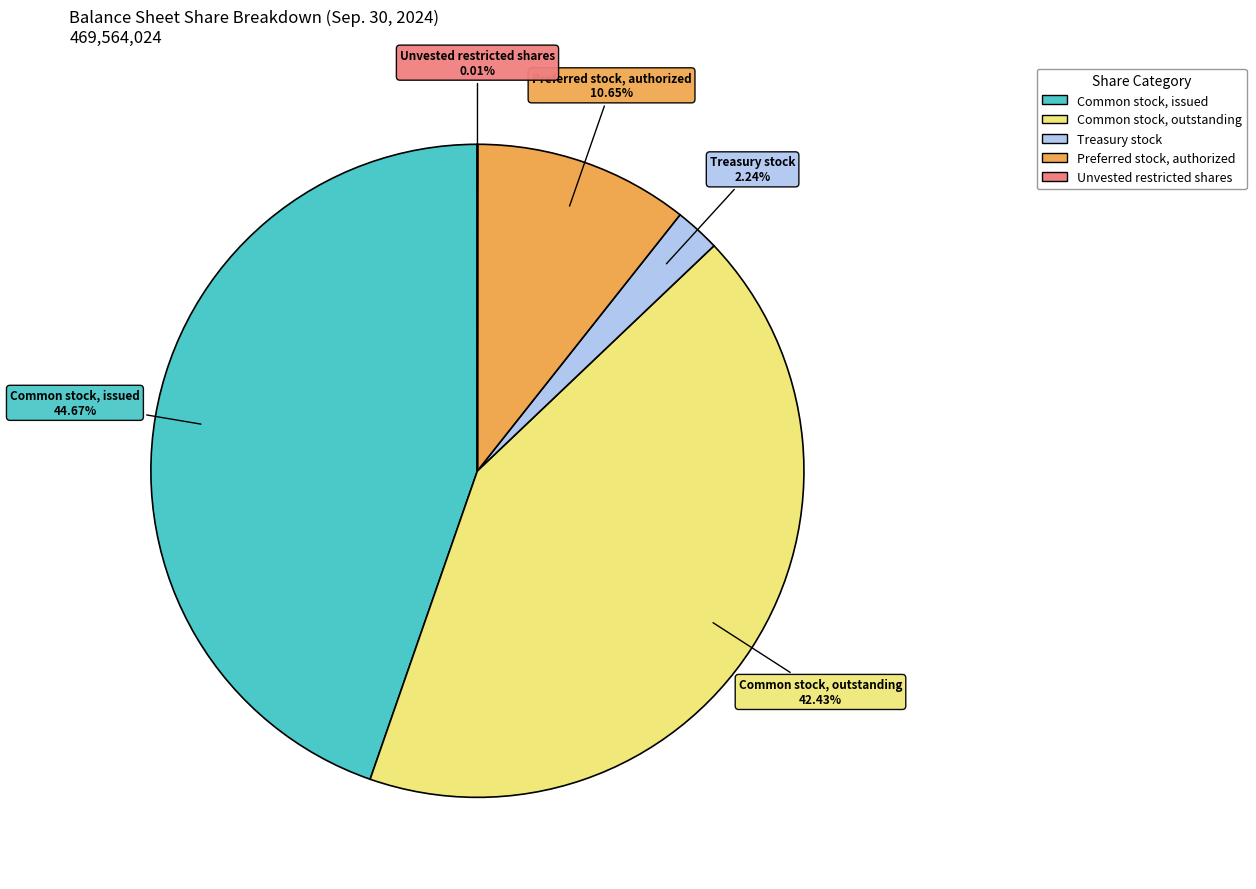

Which slice is the largest?

Common stock, issued